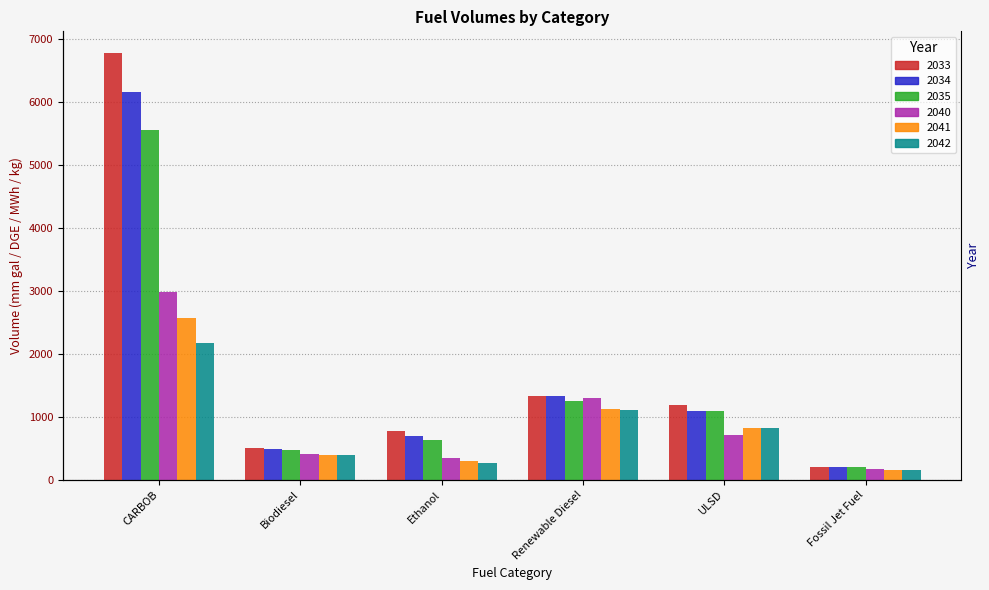

Rank the categories by 2034 value from lowest to highest.

Fossil Jet Fuel, Biodiesel, Ethanol, ULSD, Renewable Diesel, CARBOB